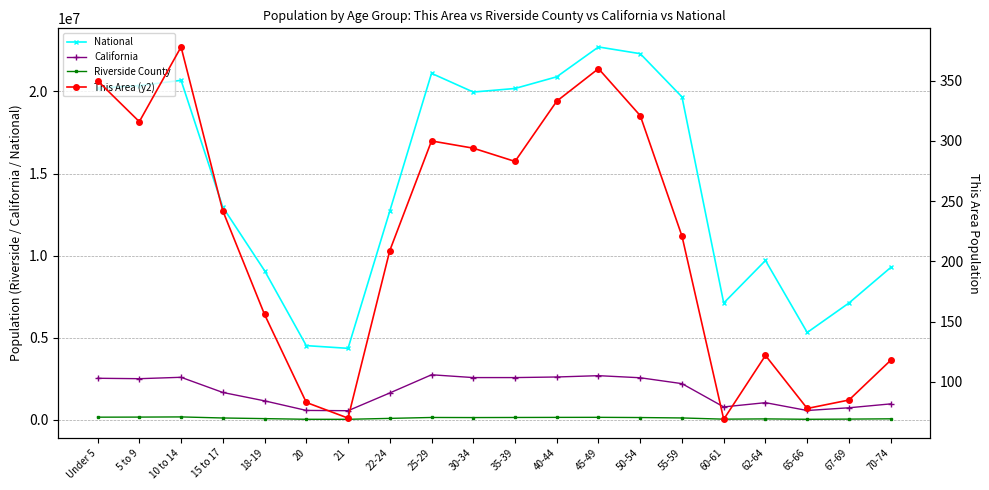

Is it true that Riverside County equals 33549 at 65-66?

True